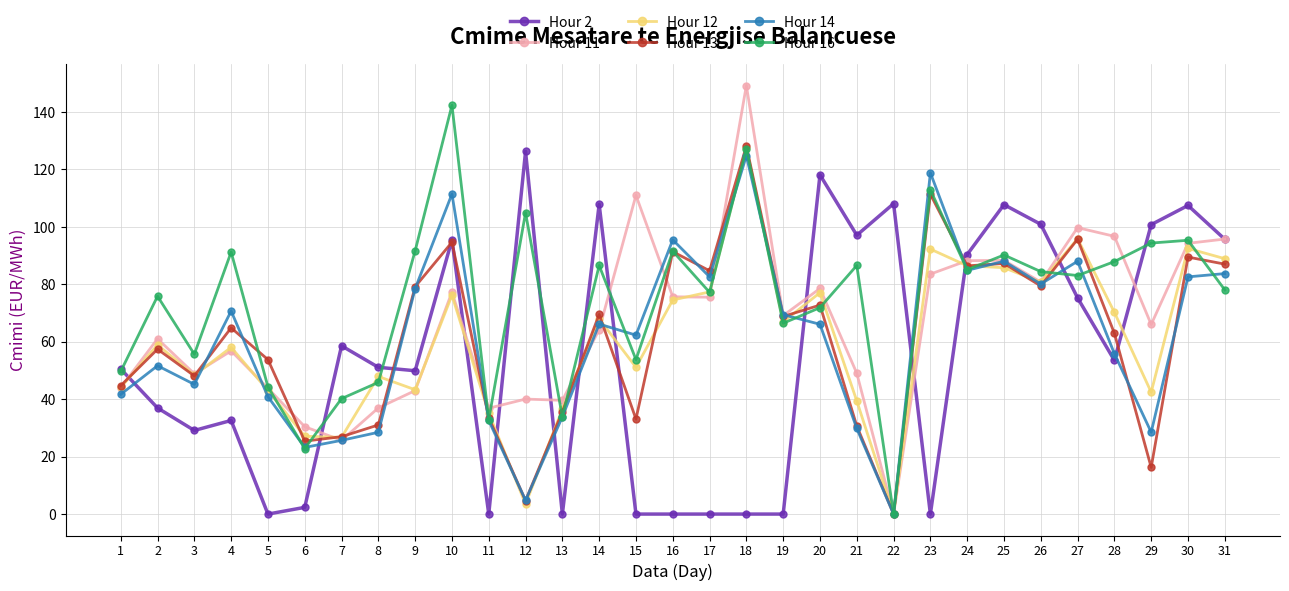

Does the chart display data point markers on the line(s)?

Yes